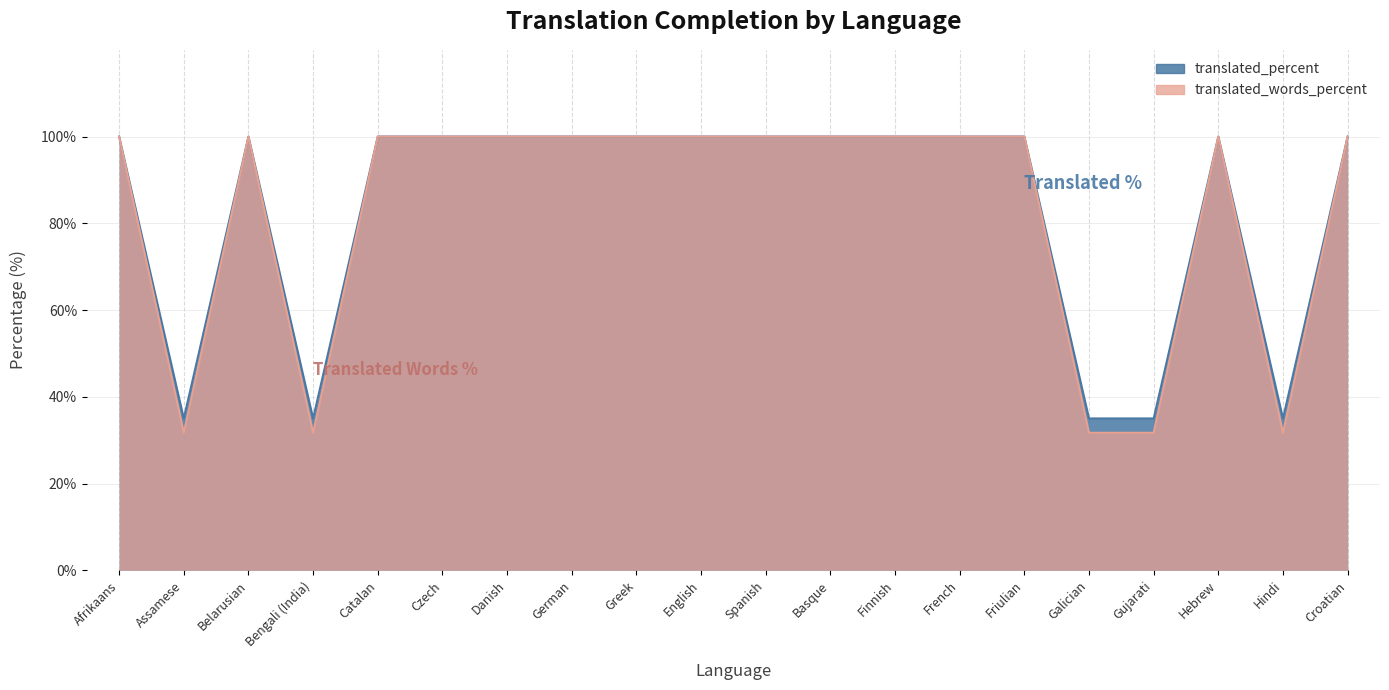

How many interior local valleys does the translated_words_percent series have?

3